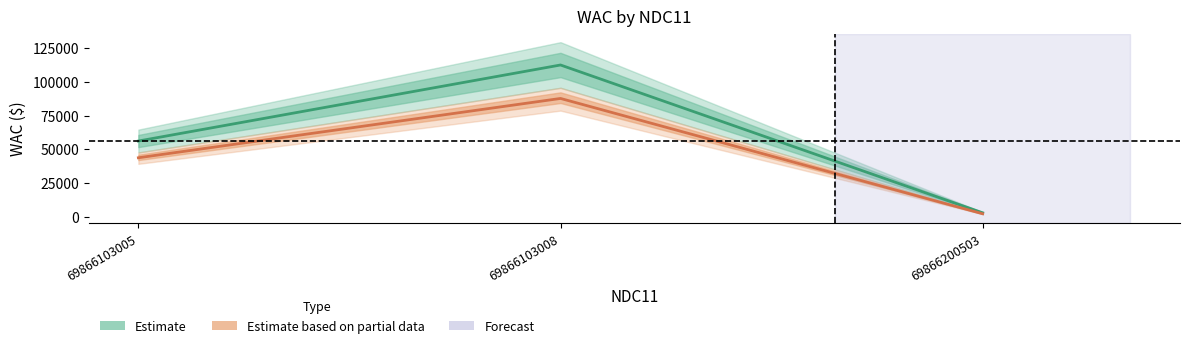

Between 69866103008 and 69866103005, which is larger?

69866103008